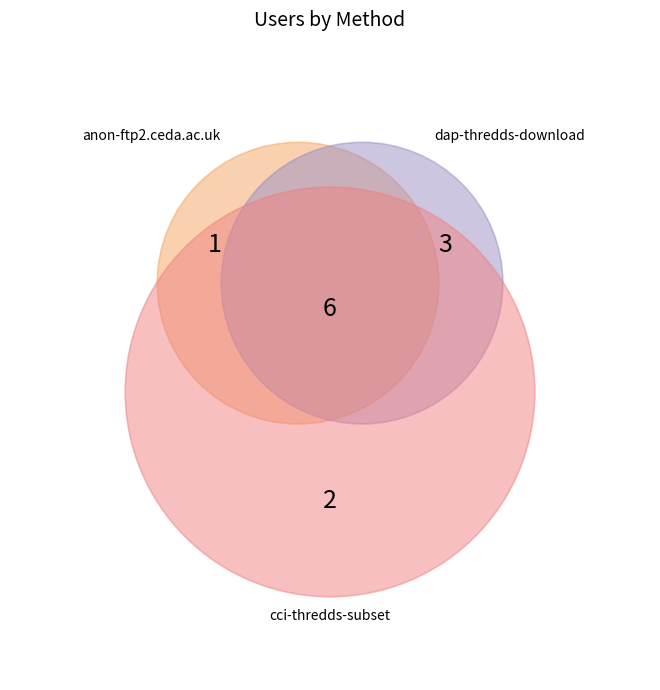

How many slices are in this pie chart?

3